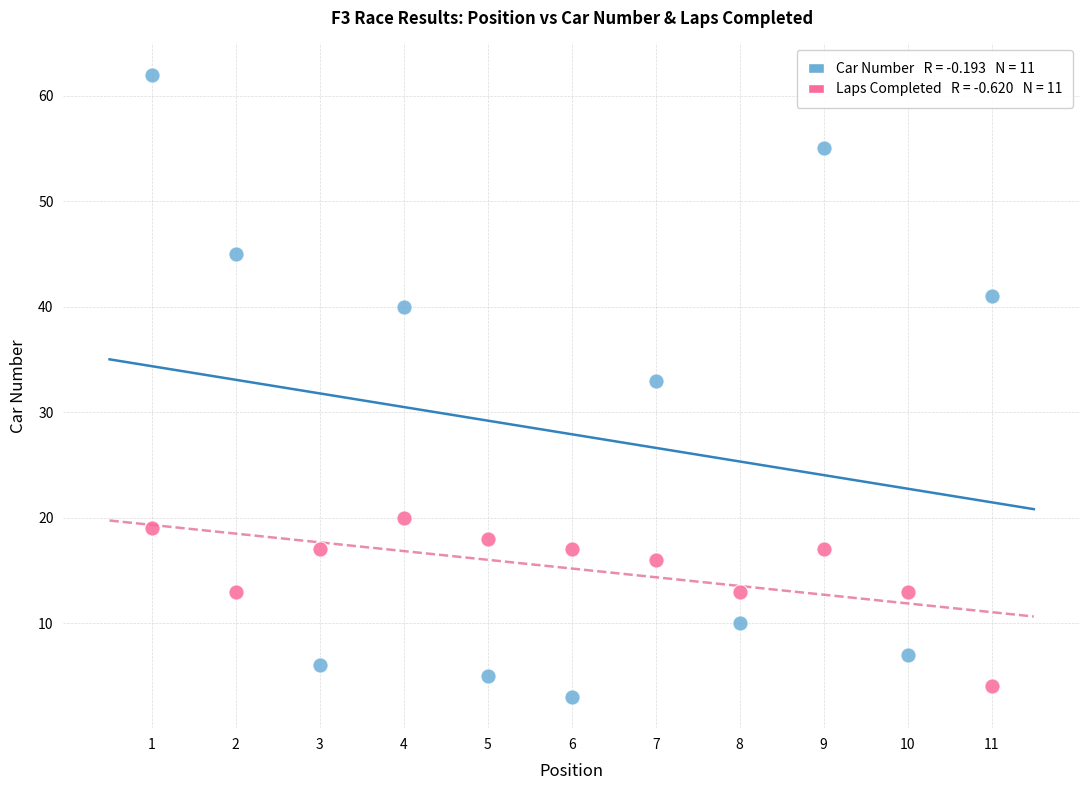

Across all data points, what is the range of Y values (max minus min)?

59